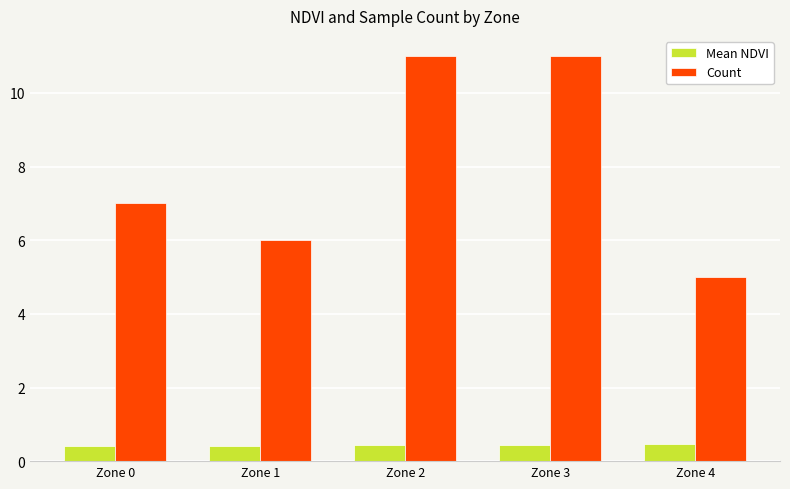

Count the number of data series in this chart.

2